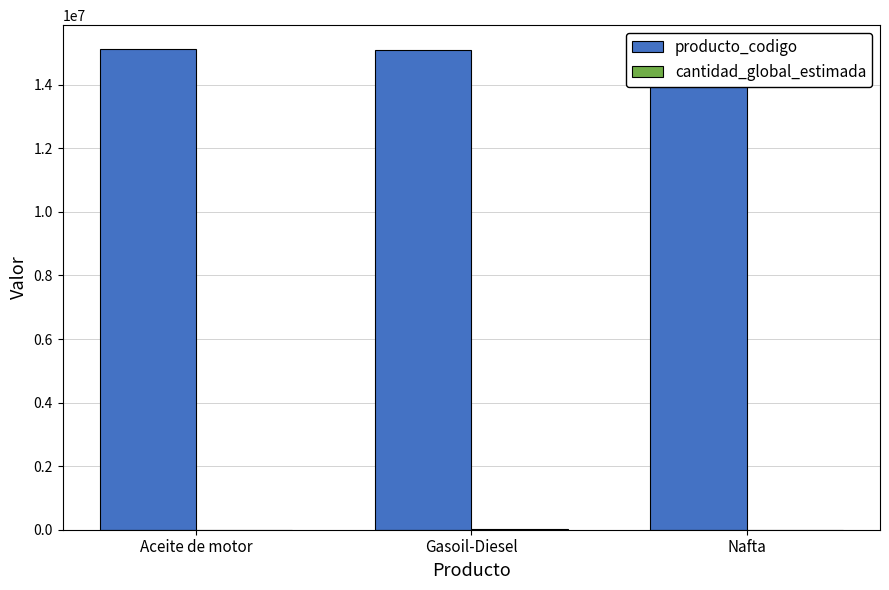

Between Aceite de motor and Nafta, which series saw the biggest shift?

producto_codigo